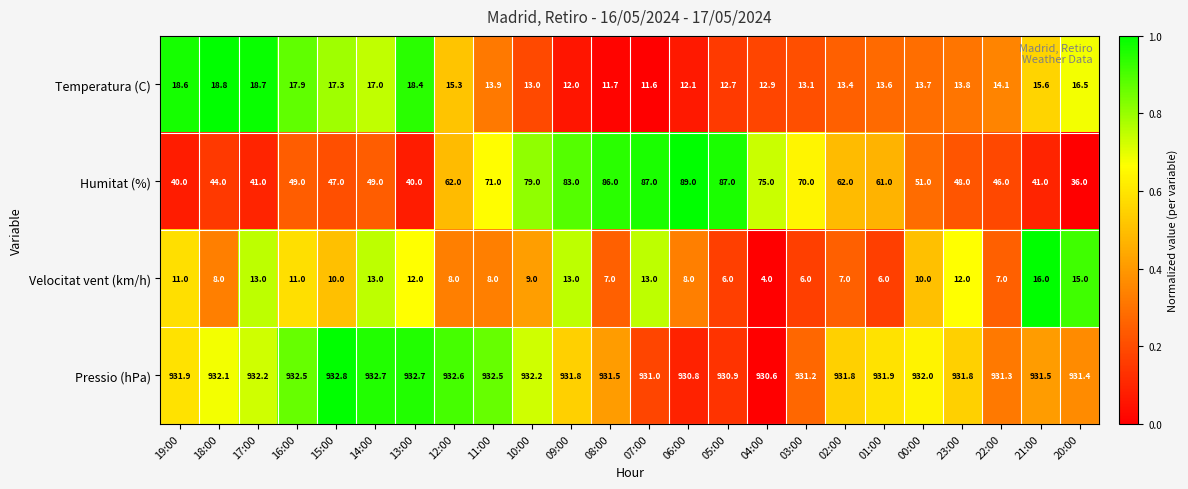

Which category has the highest value in the Pressio (hPa) series?

15:00